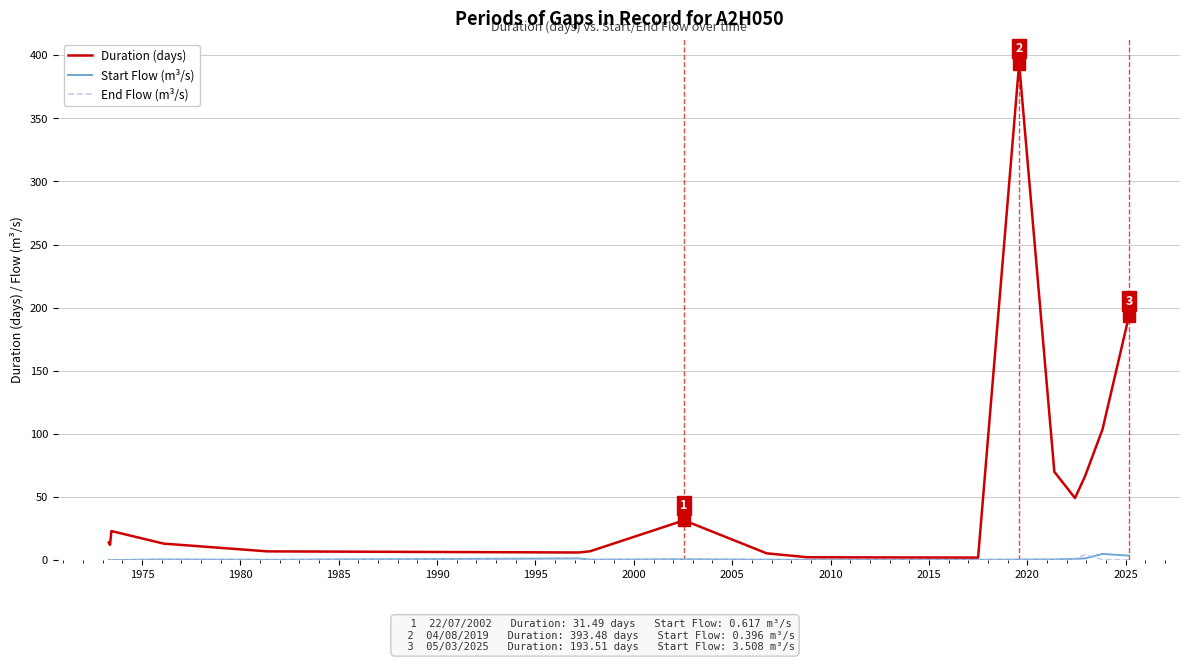

What is the maximum value shown in the chart?

393.5